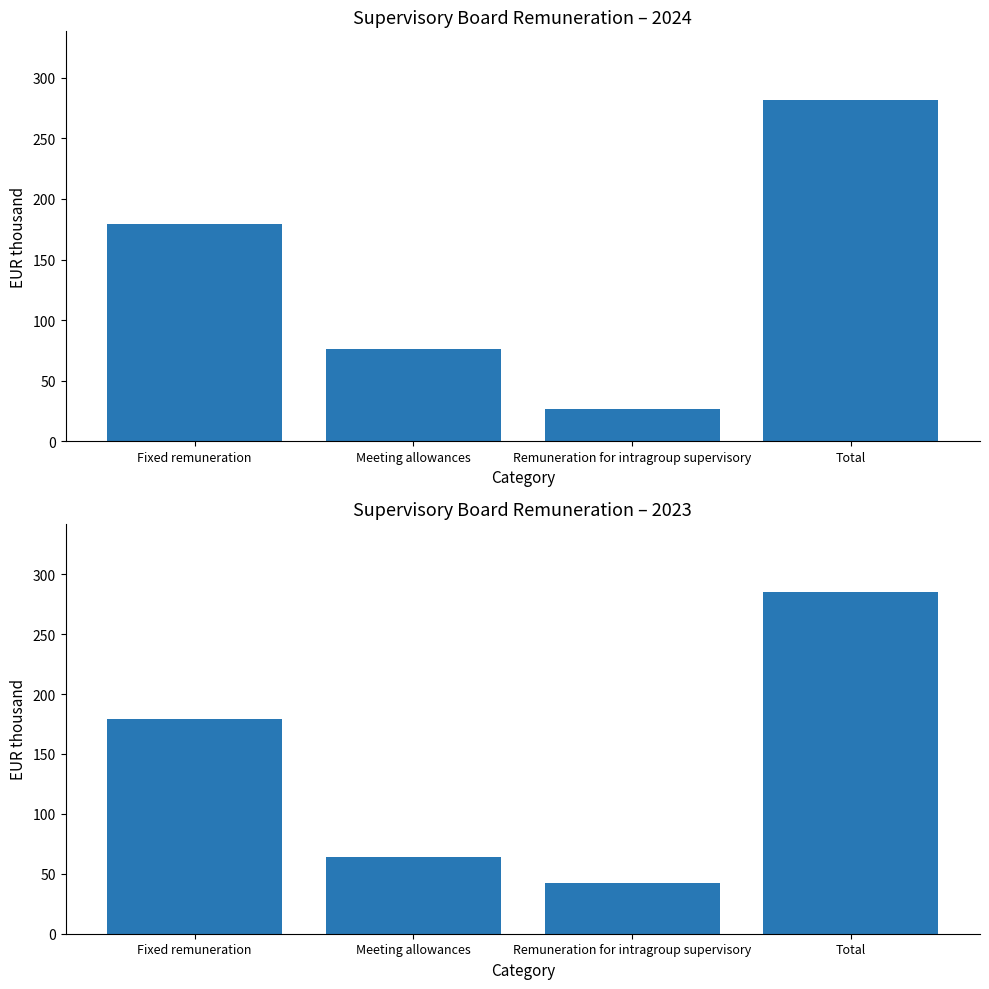

What is the value of the 2023 bar at the 4th from the left?

285